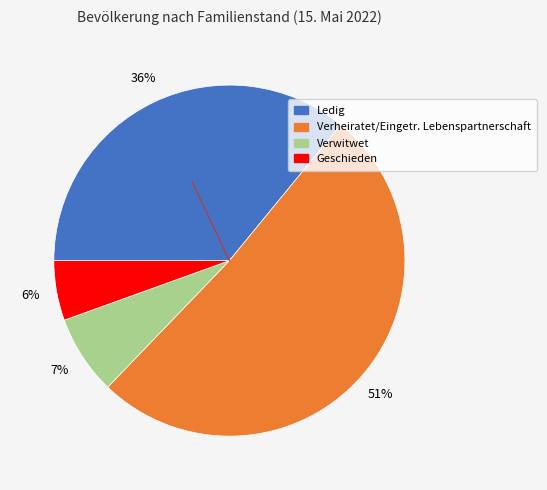

Rank the categories by value from lowest to highest.

Geschieden, Verwitwet, Ledig, Verheiratet/Eingetr. Lebenspartnerschaft